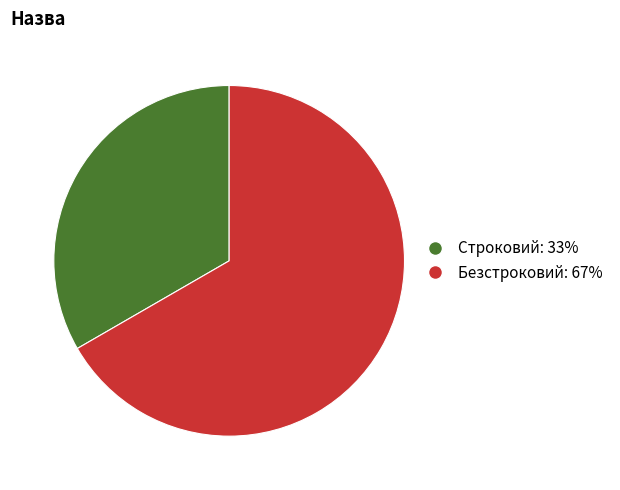

What is the ratio of the value at Строковий to the value at Безстроковий?

0.5